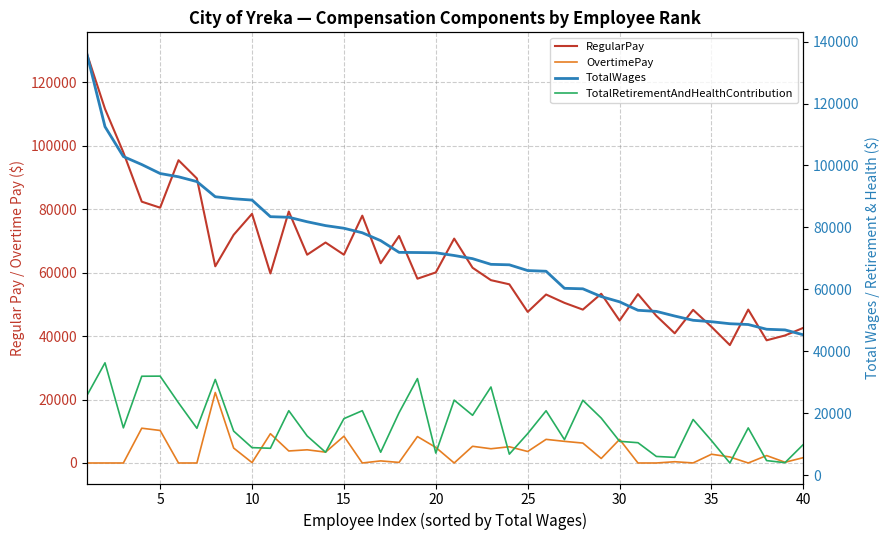

True or false: TotalRetirementAndHealthContribution and TotalWages intersect in this chart.

False